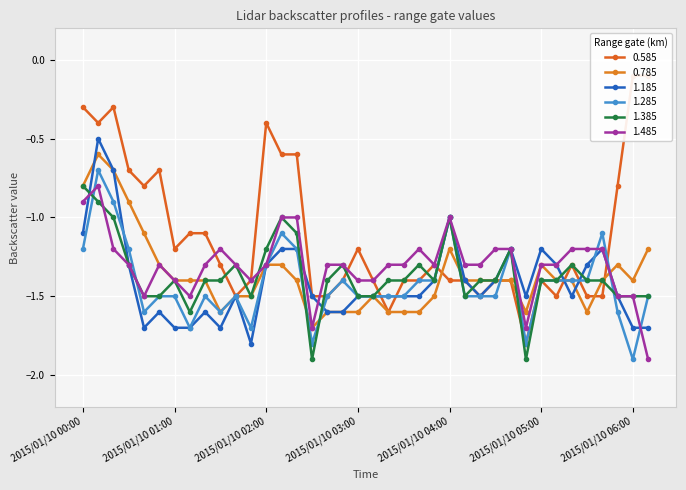

What position from the right is 2015/01/10 03:00?

20